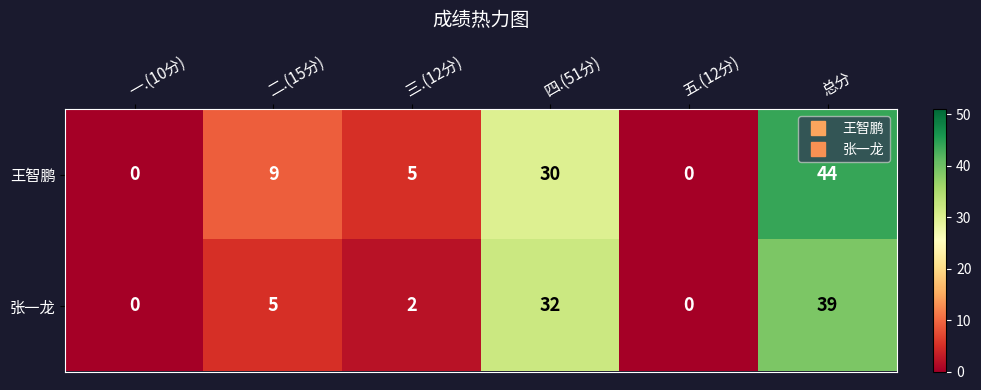

What is the maximum value shown in the chart?

44